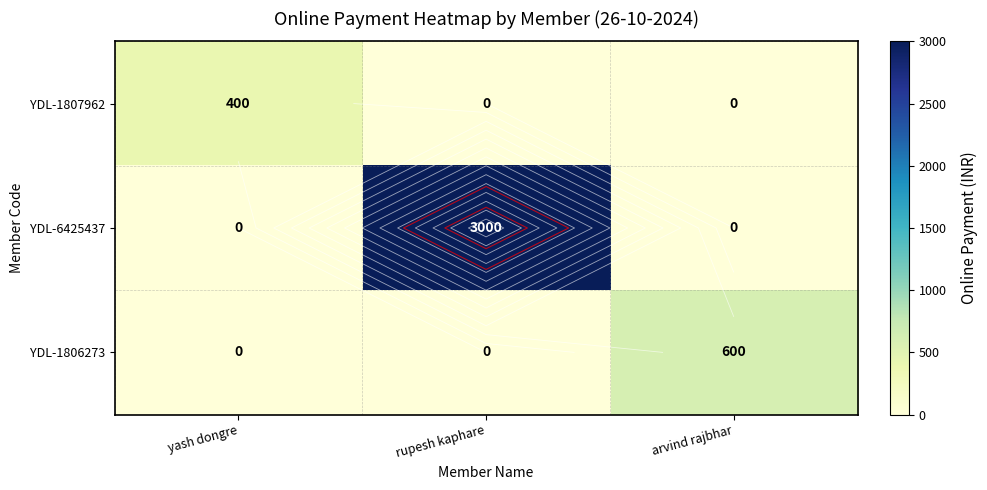

The YDL-1807962 series shows 0 at arvind rajbhar. True or false?

True